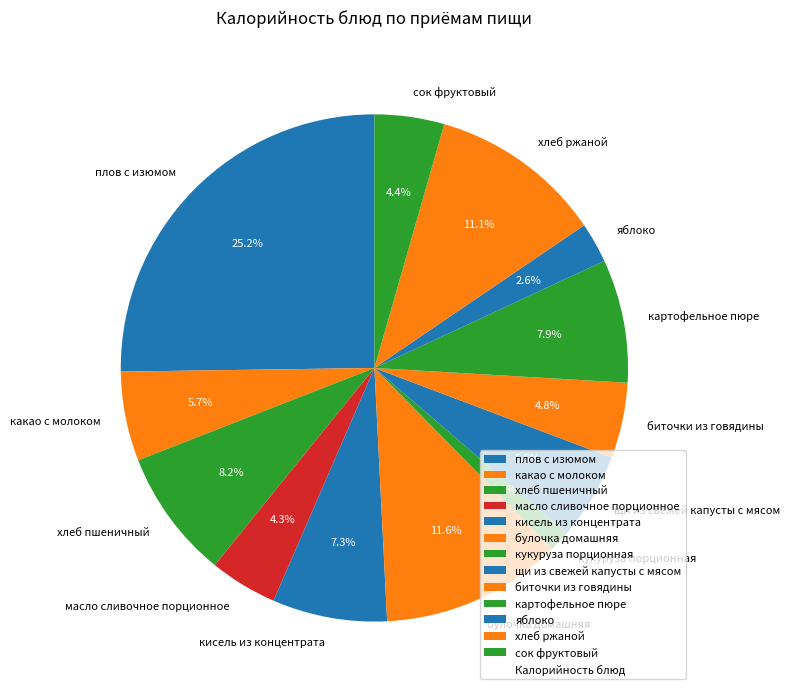

What percentage is the картофельное пюре slice, to the nearest percent?

8%